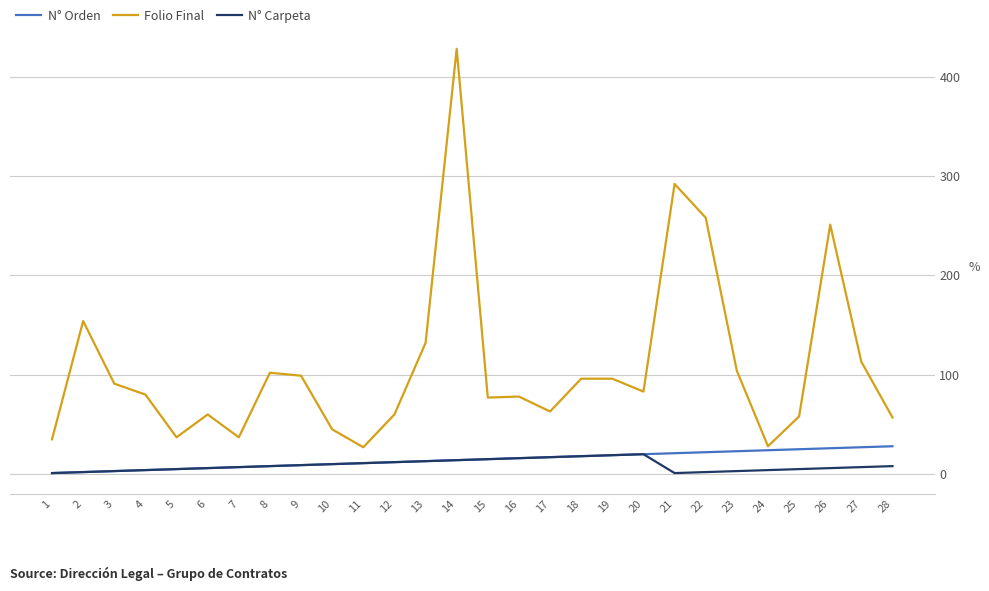

Which series has the largest total across all categories?

Folio Final